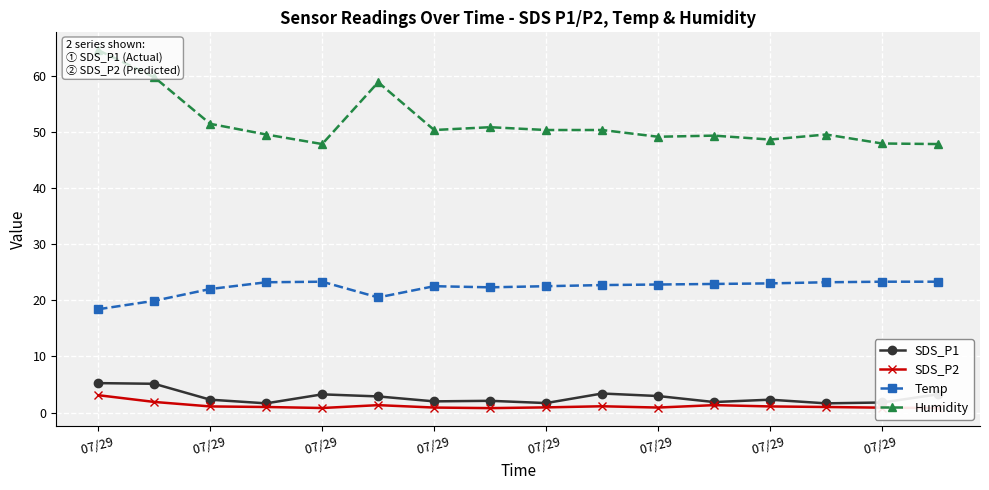

How many categories are shown in the chart?

16